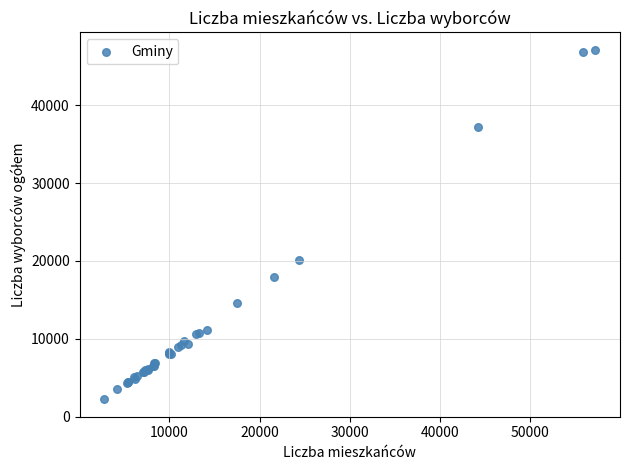

What Y value in the scatter plot is closest to 24670?

20075